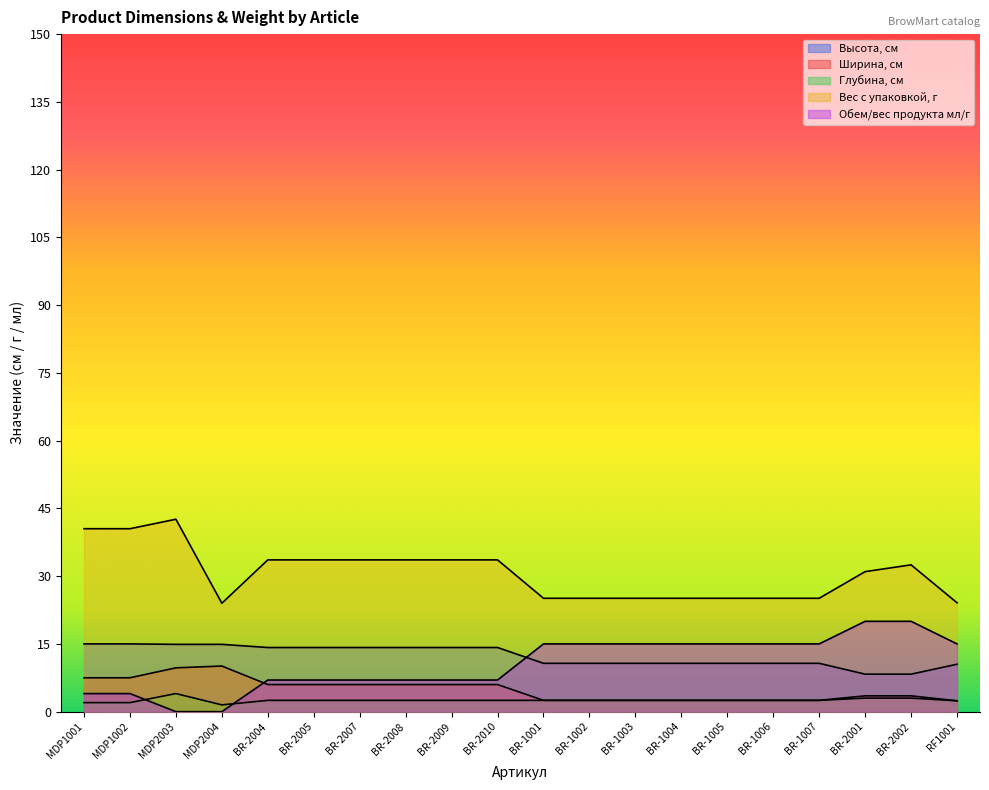

Is it true that Вес с упаковкой, г equals 32.8 at BR-1005?

False